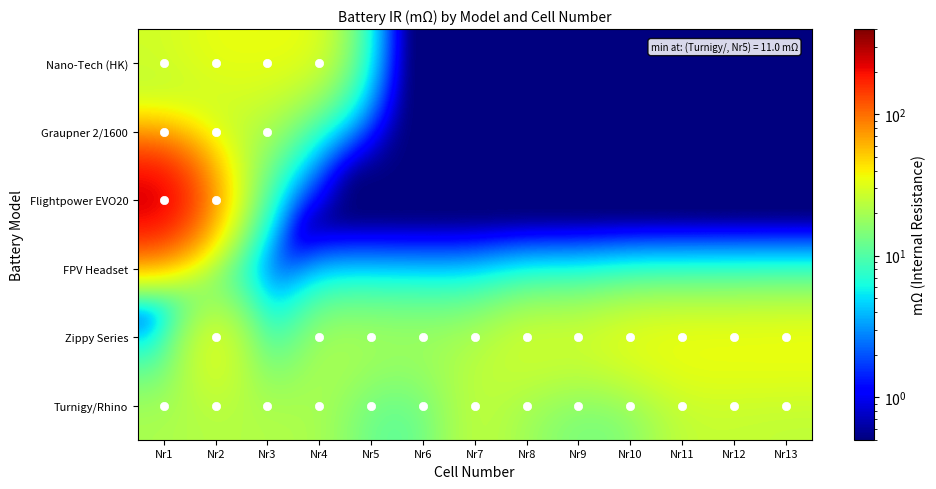

Rank the series by their maximum value, from highest to lowest.

Flightpower EVO20, Zippy Series, Nano-Tech (HK), Turnigy/Rhino, Graupner 2/1600, FPV Headset